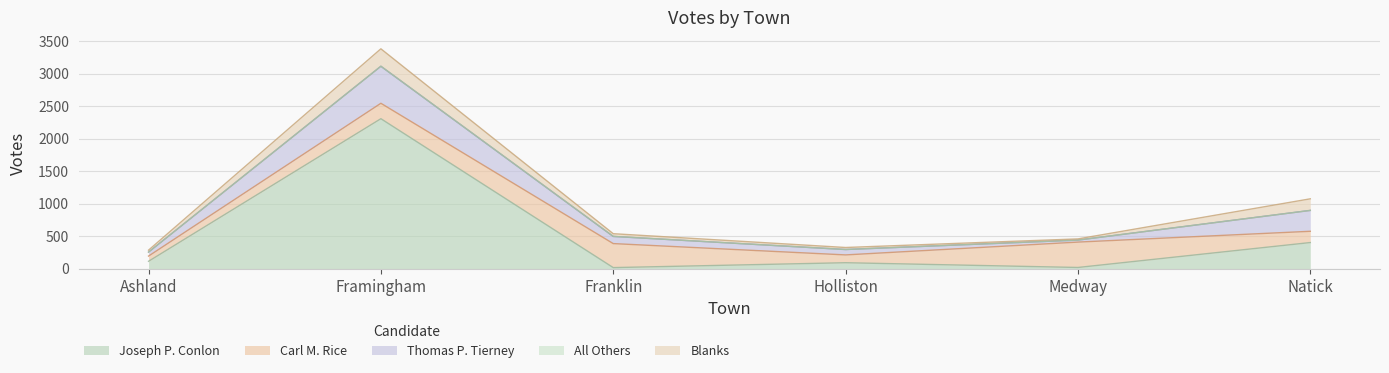

What is the difference between the second highest and second lowest values in the Joseph P. Conlon series?

383